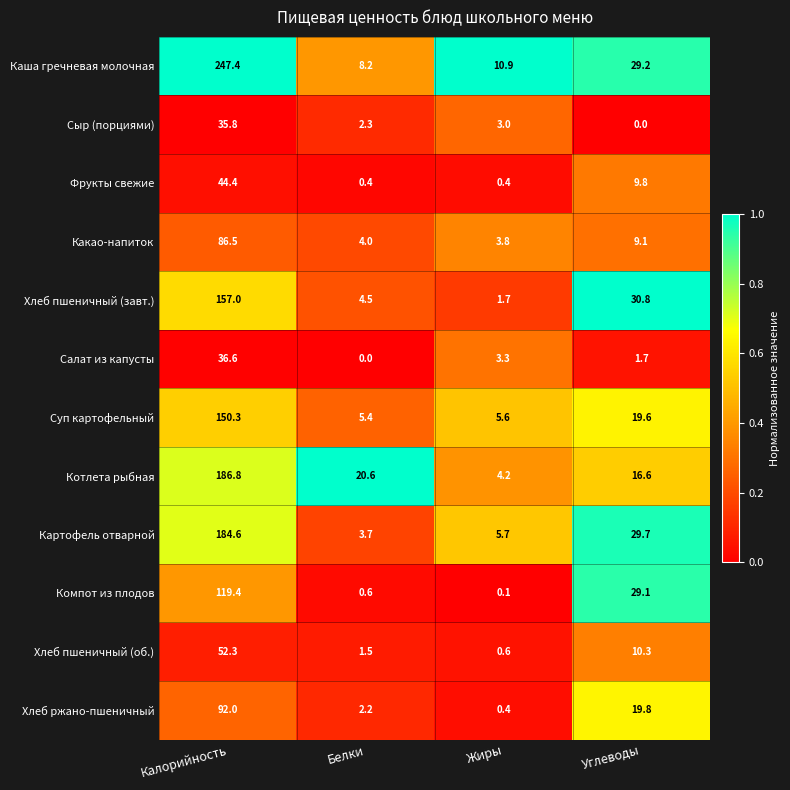

Which series has the largest total across all categories?

Каша гречневая молочная